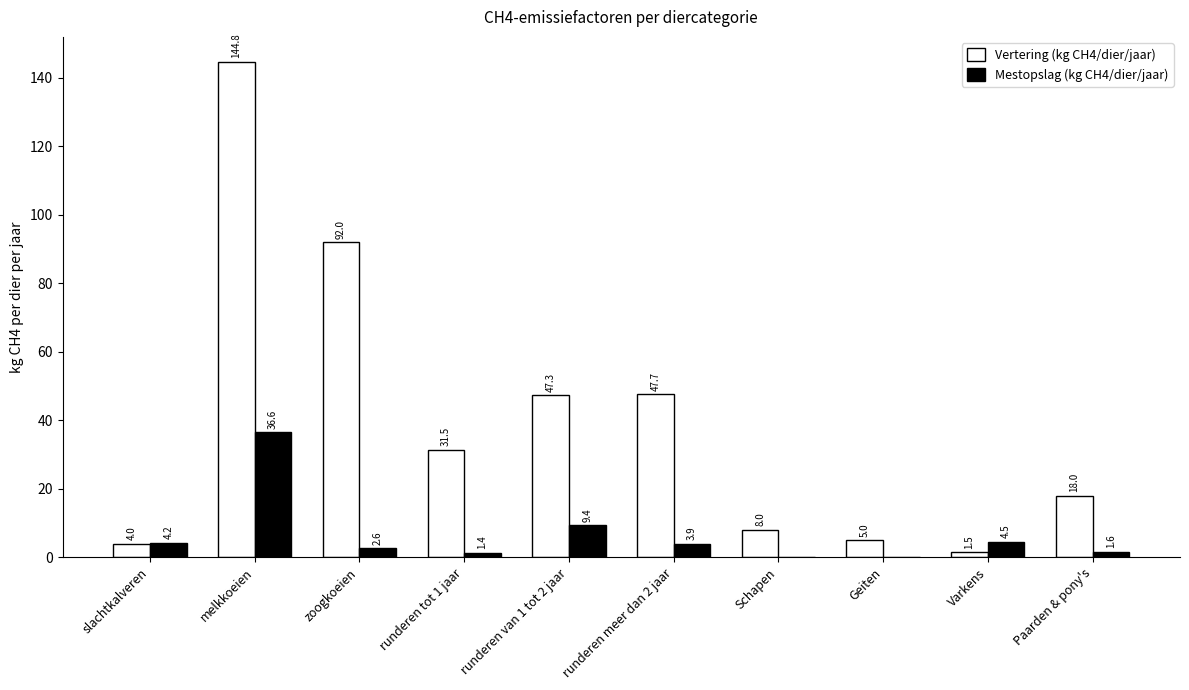

What is the maximum value shown in the chart?

144.8